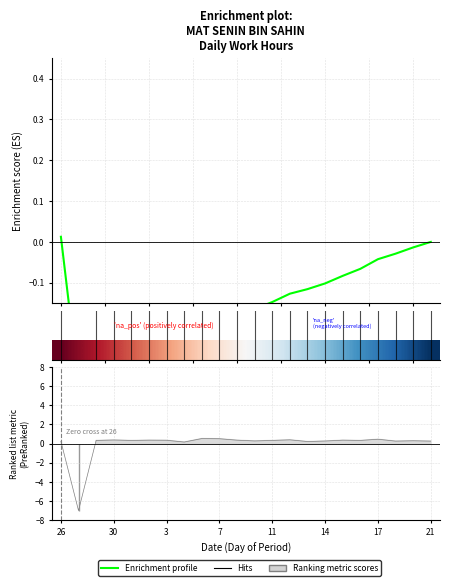

Does the chart display data point markers on the line(s)?

No